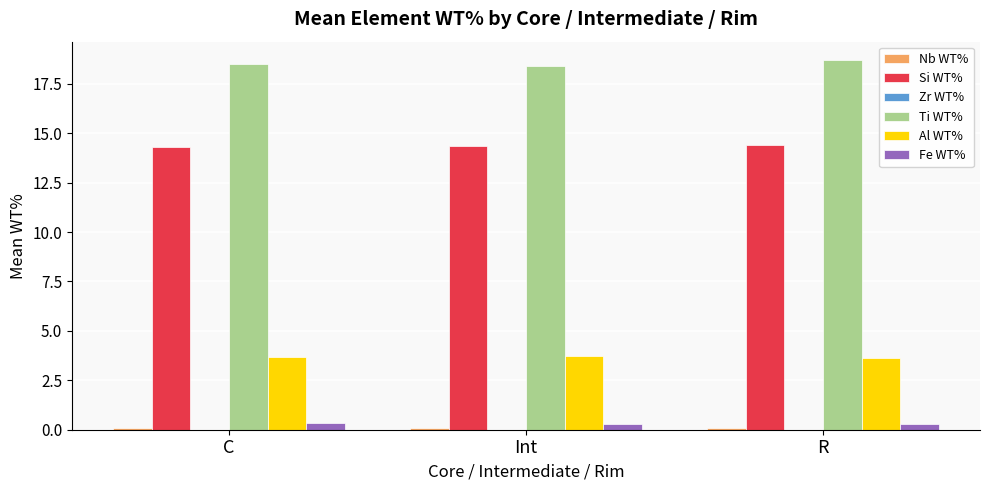

What is the sum of all Al WT% values?

11.1